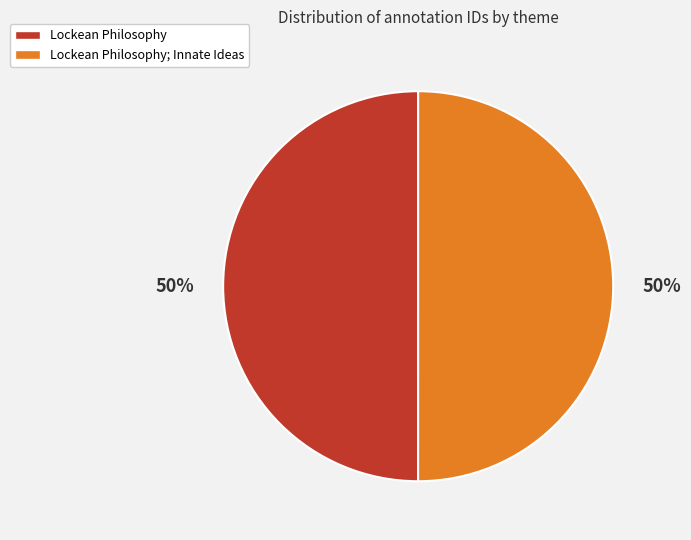

To the nearest percent, what is the combined percentage of Lockean Philosophy; Innate Ideas and Lockean Philosophy?

100%